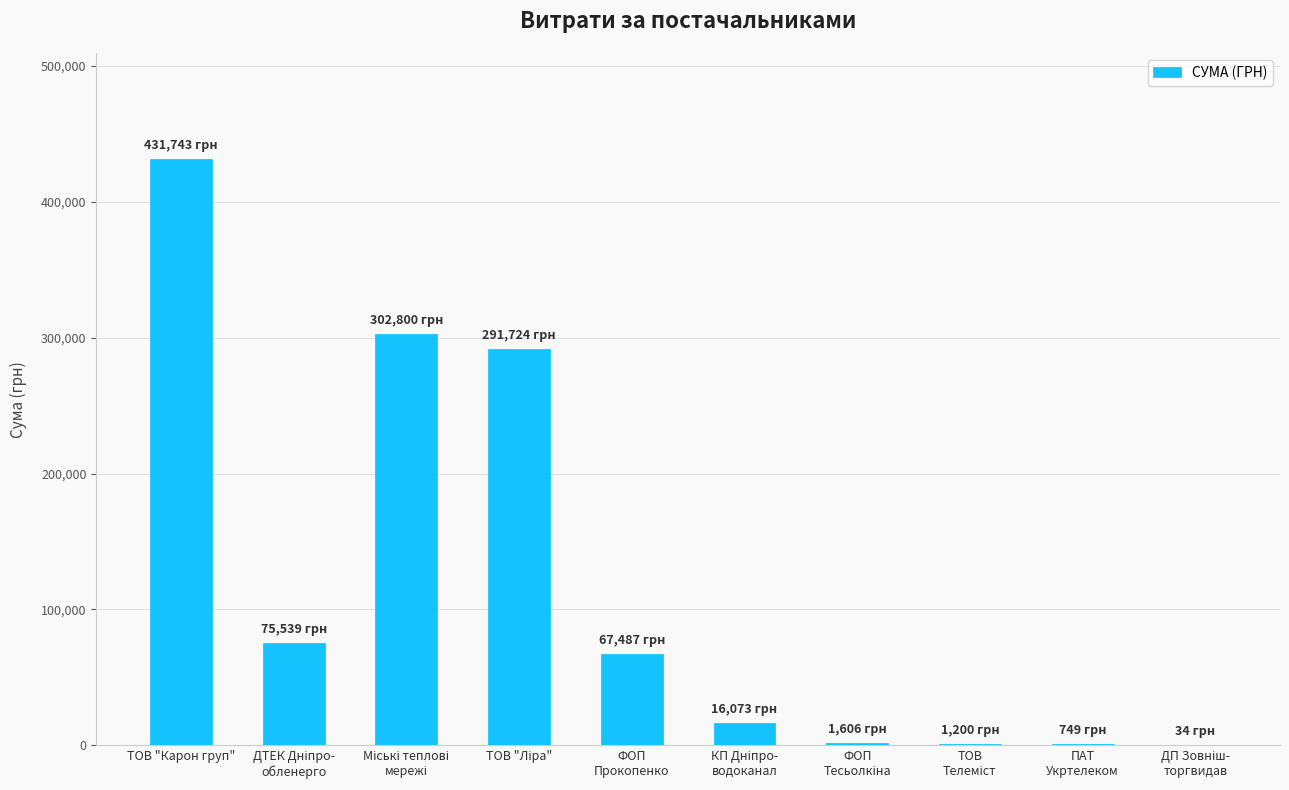

What is the maximum value shown in the chart?

431743.0